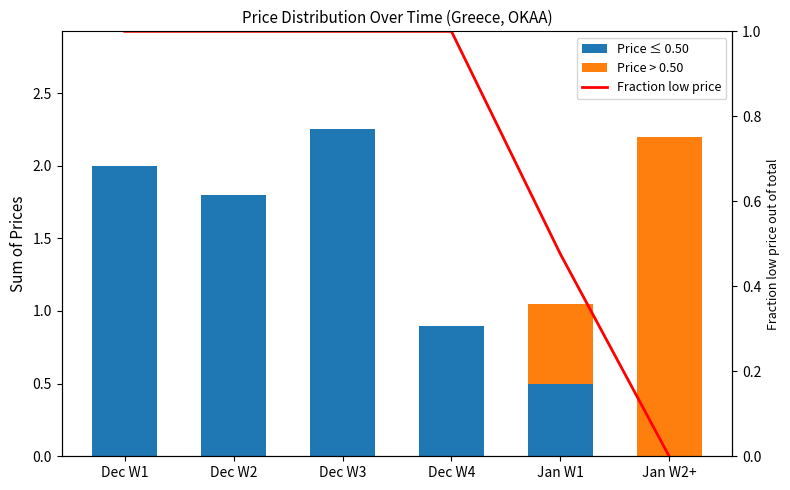

At which category does the chart reach its peak across all series?

Dec W3